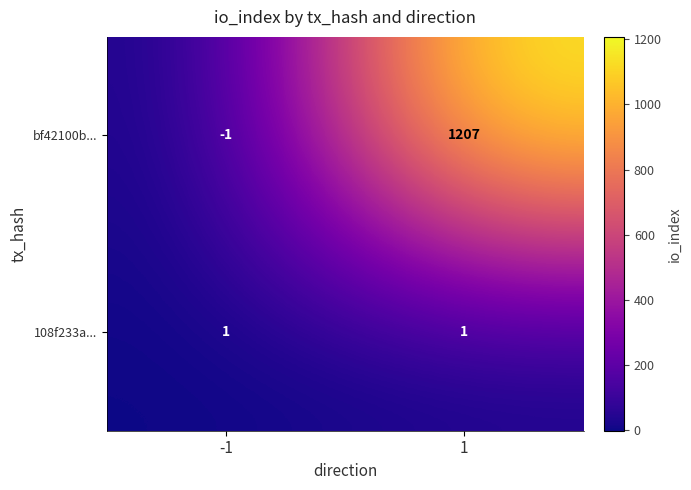

The bf42100b... series shows 1660 at 1. True or false?

False